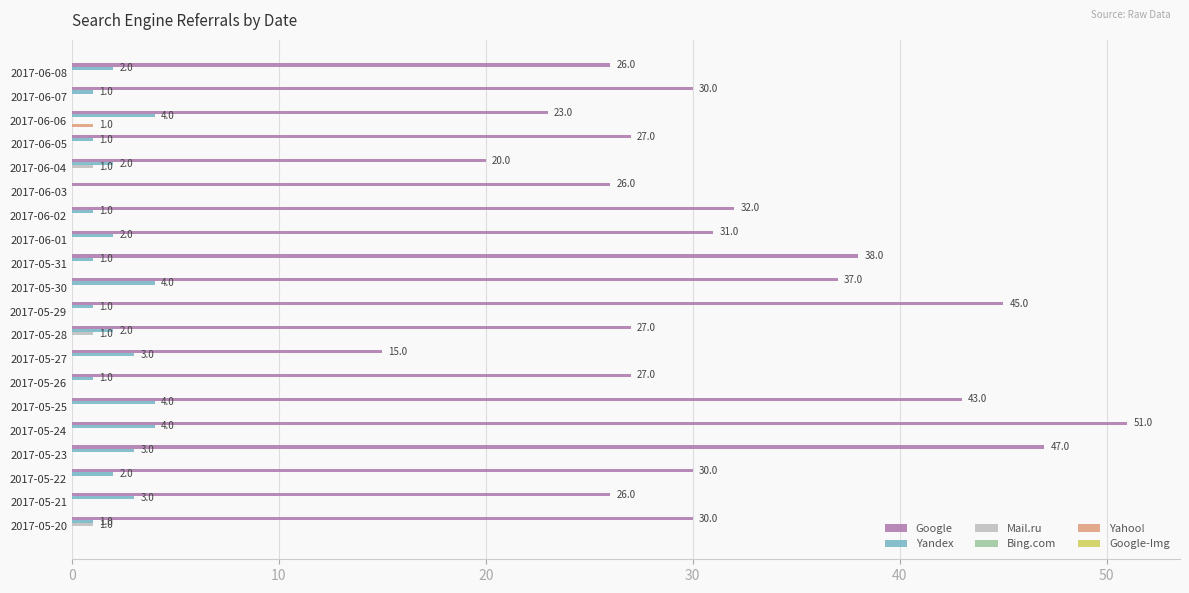

Which series changed the most between 2017-06-01 and 2017-05-21?

Google